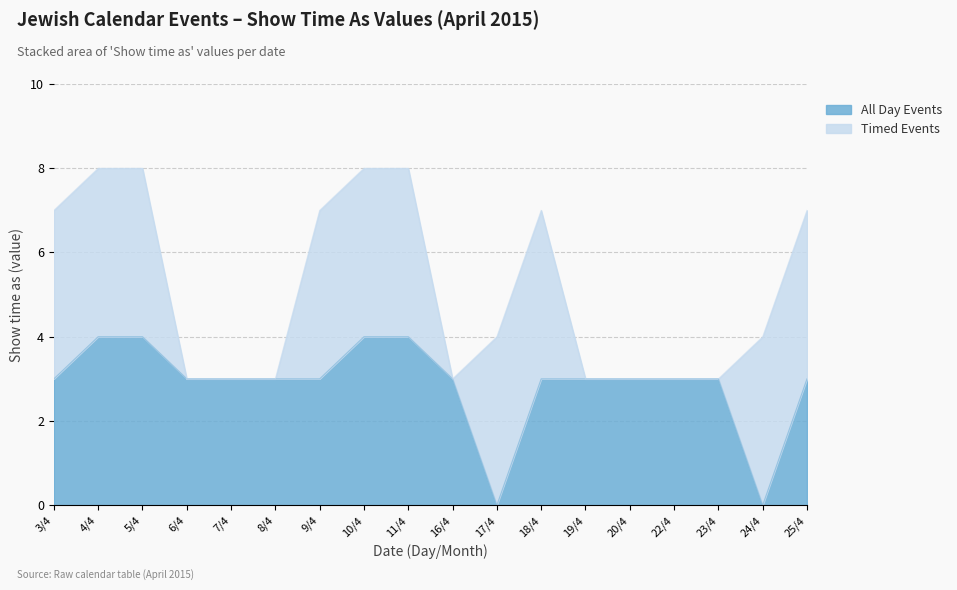

Does the chart display data point markers on the line(s)?

No